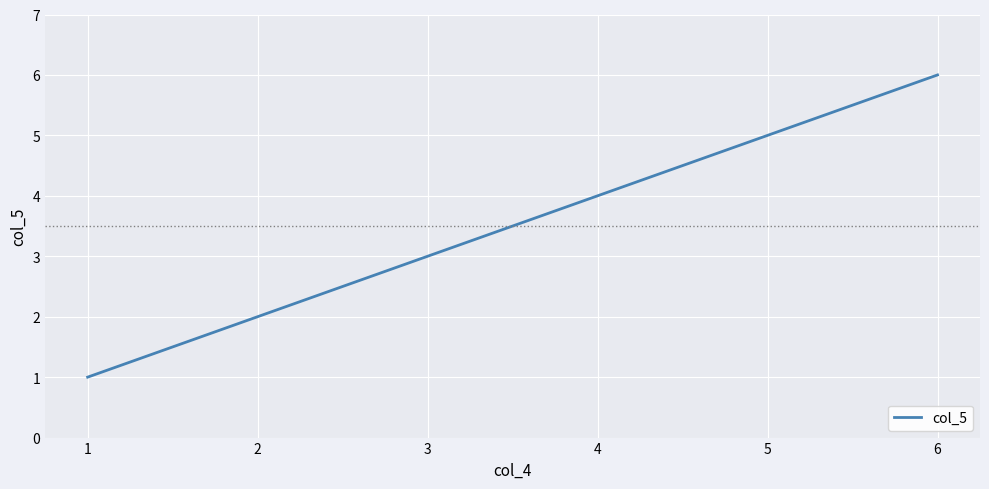

Which category has the lowest value across all series?

1